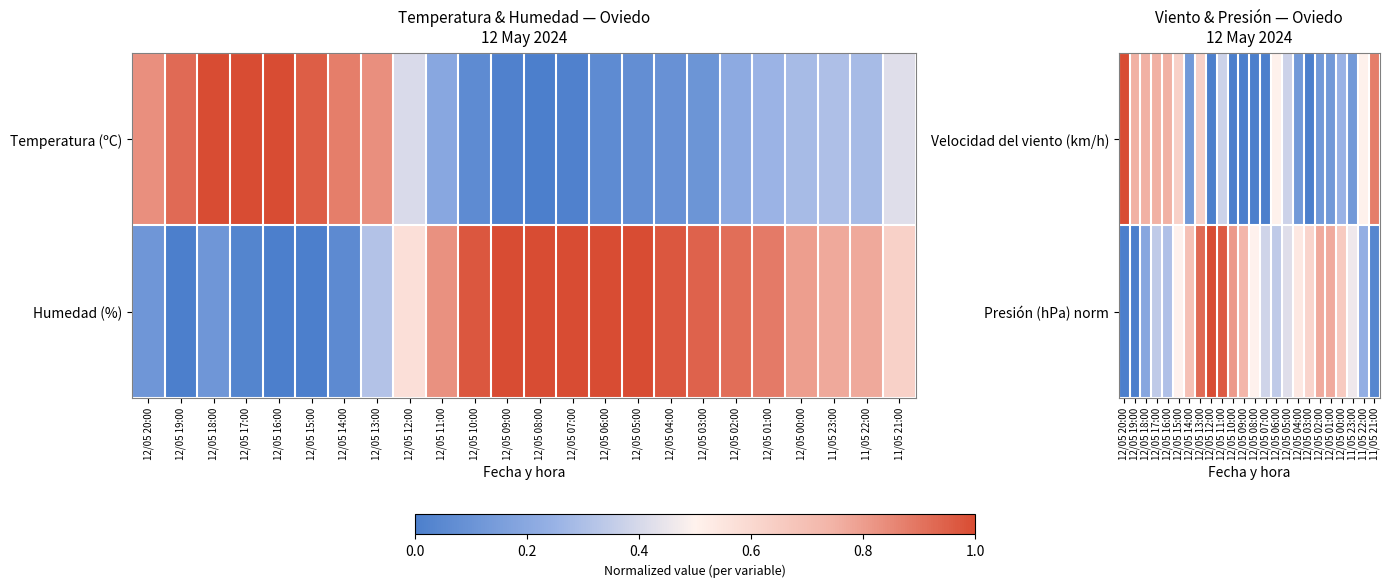

At how many categories does at least one series exceed 0?

24